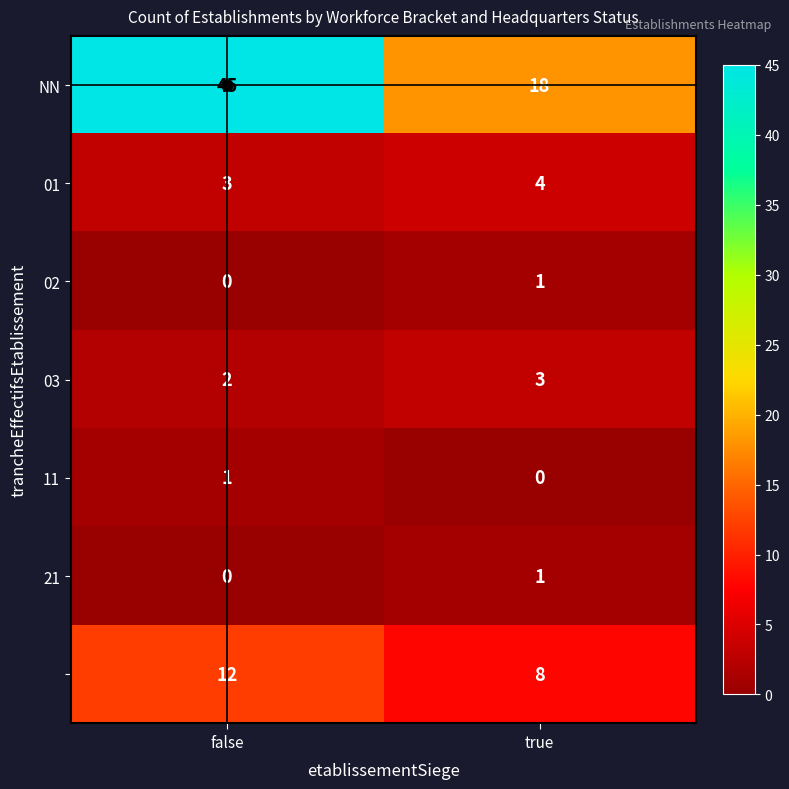

At which category is the sum across all series the highest?

false